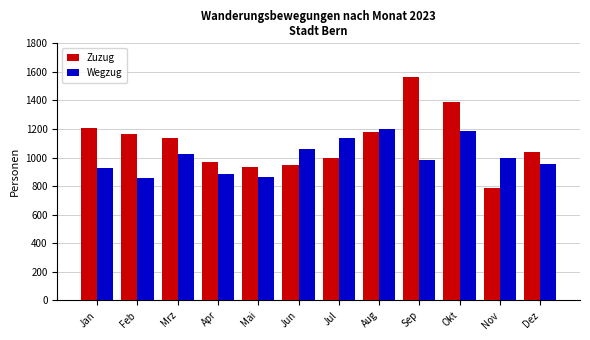

How many bars are there in each group?

2